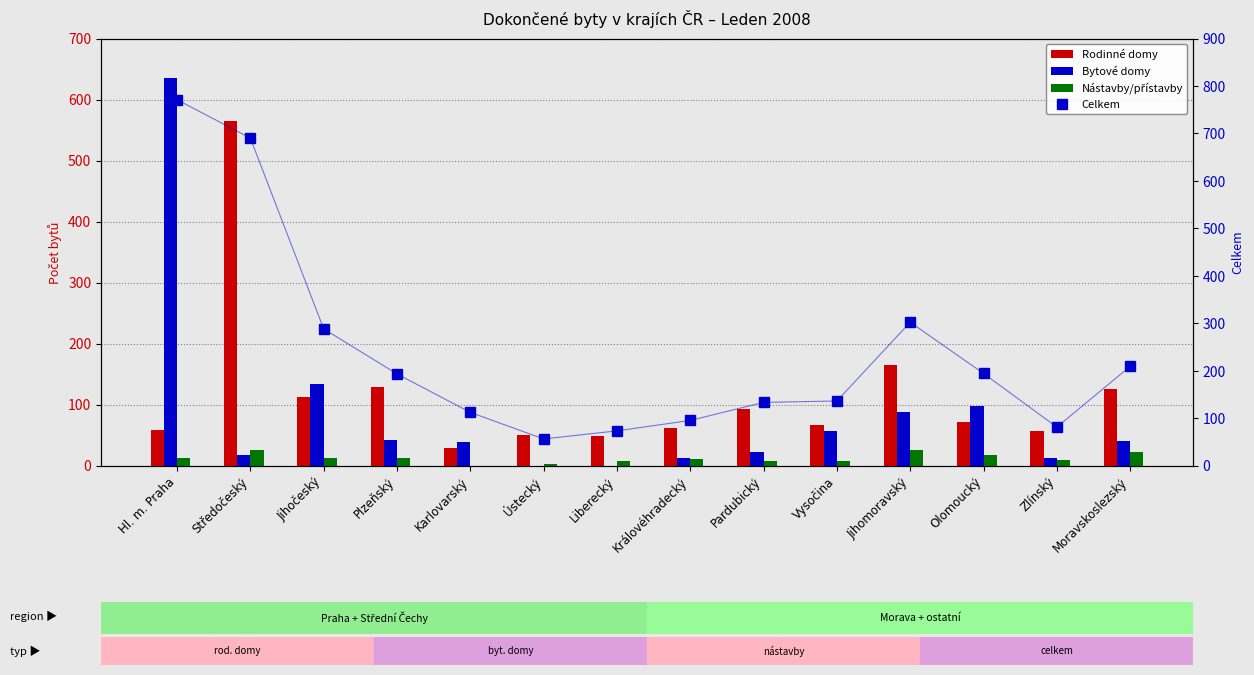

How many distinct data groups are displayed?

4